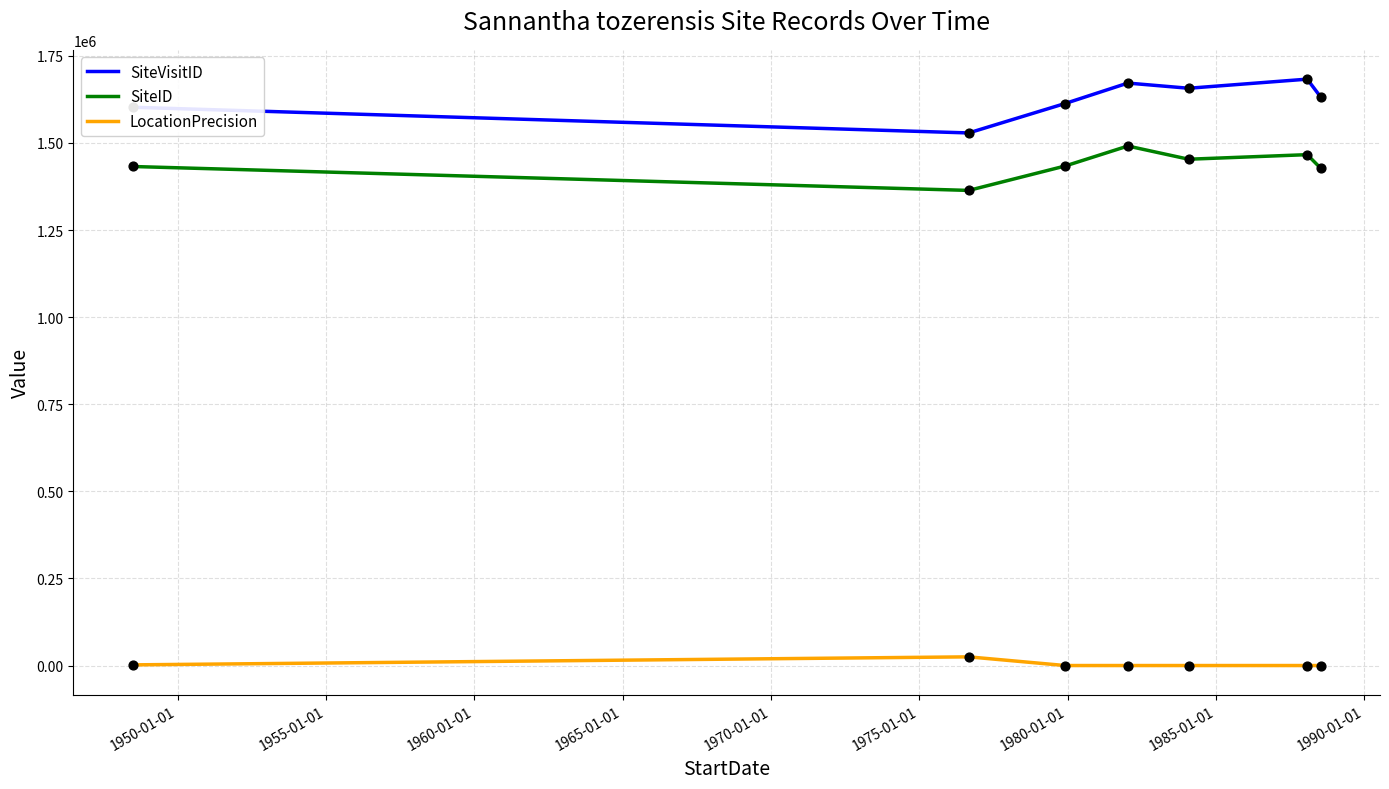

What are all the series names shown in the legend?

SiteVisitID, SiteID, LocationPrecision